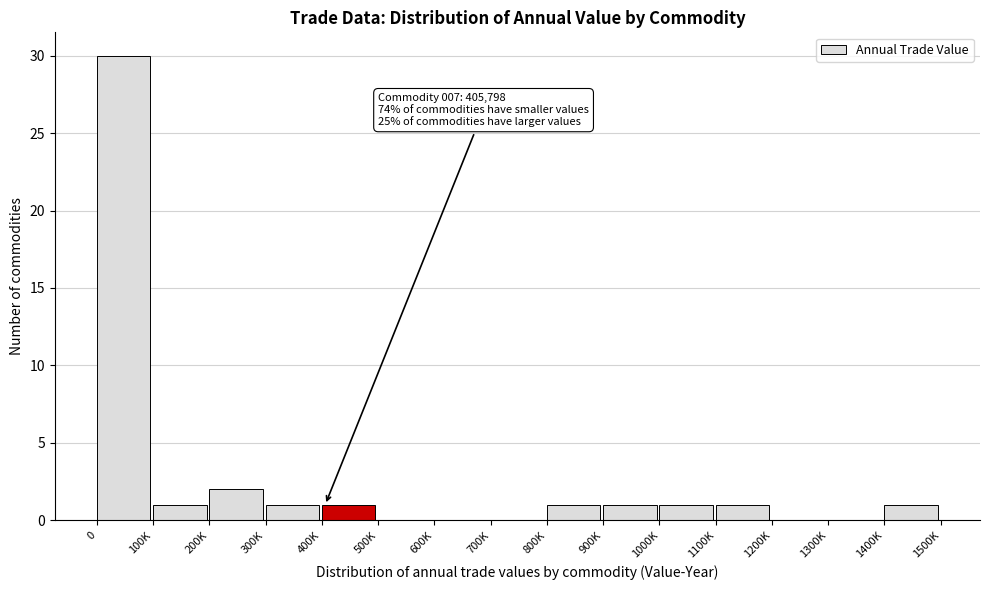

Reading right to left, extract all data points from this chart.

1400K=1	1300K=0	1200K=0	1100K=1	1000K=1	900K=1	800K=1	700K=0	600K=0	500K=0	400K=1	300K=1	200K=2	100K=1	0=30